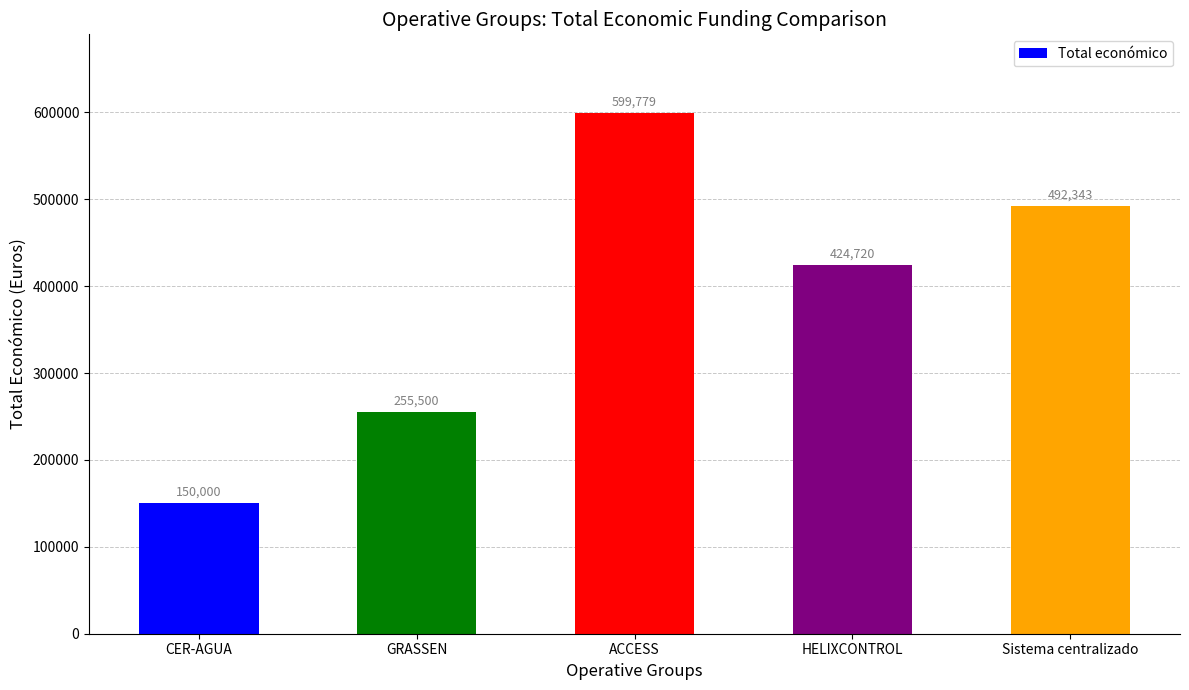

At which label is the value closest to 374889?

HELIXCONTROL